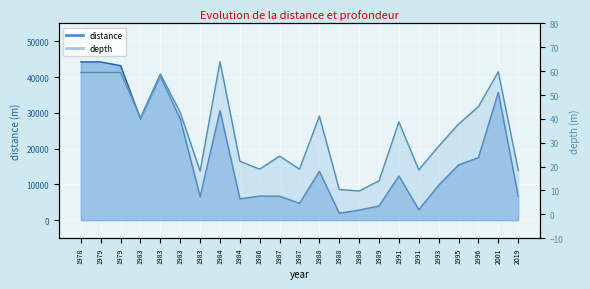

Which series changed the most between 1983 and 1988?

distance